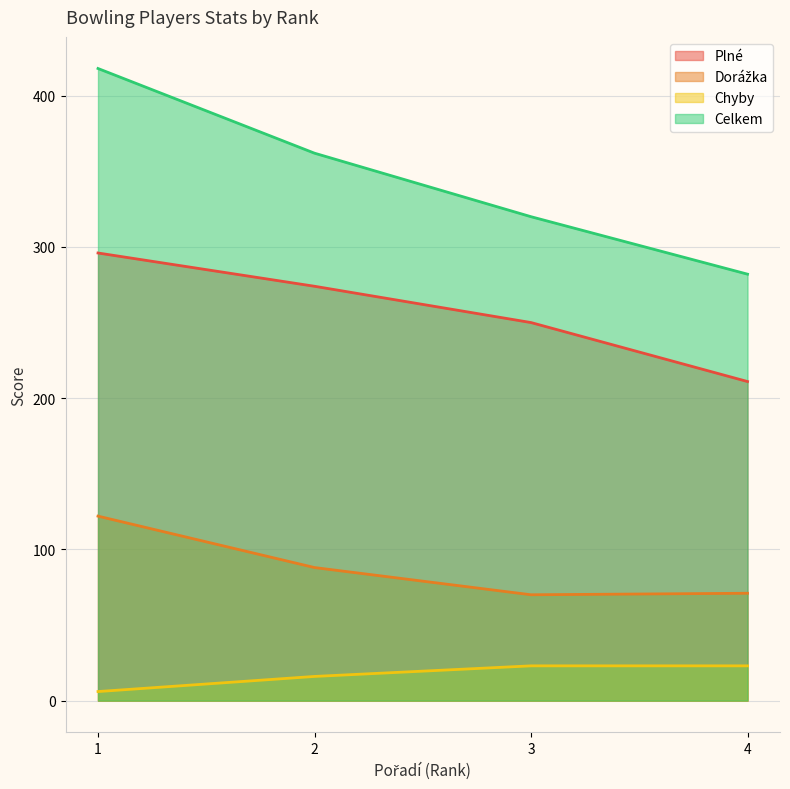

What is the highest value of the Dorážka series?

122